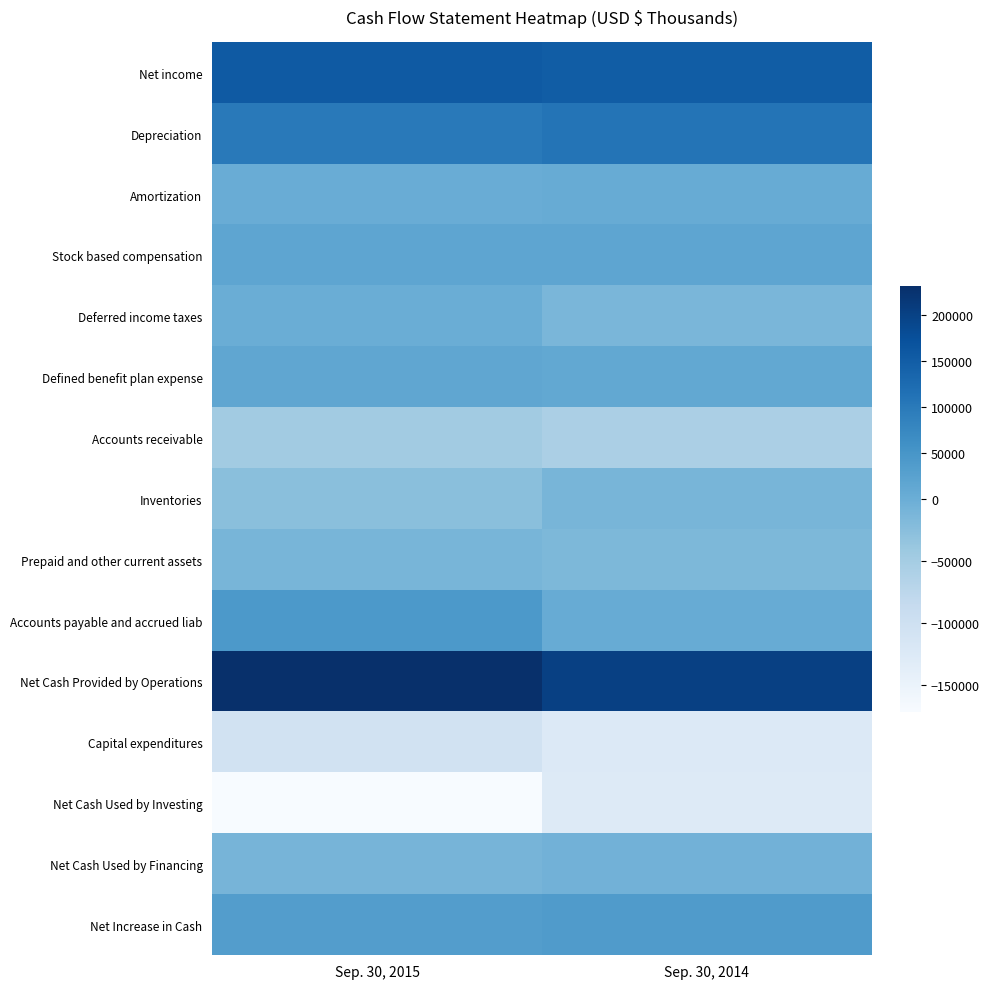

What is the minimum value shown in the chart?

-171123